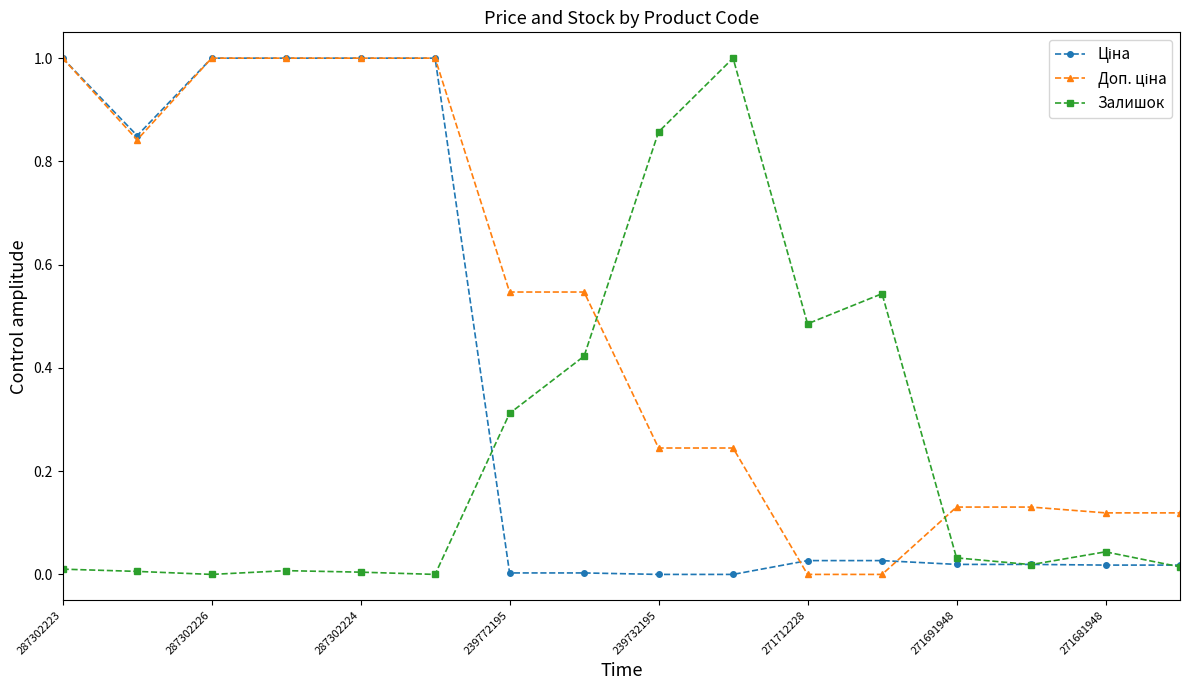

What is the maximum value shown in the chart?

1.0